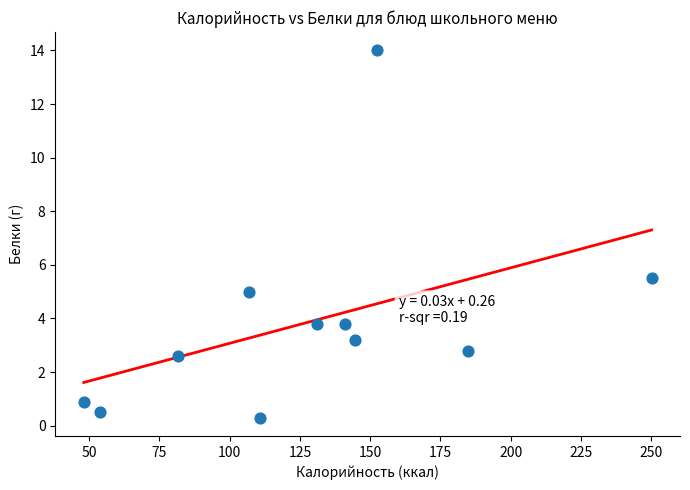

What Y value in the scatter plot is closest to 7?

5.5